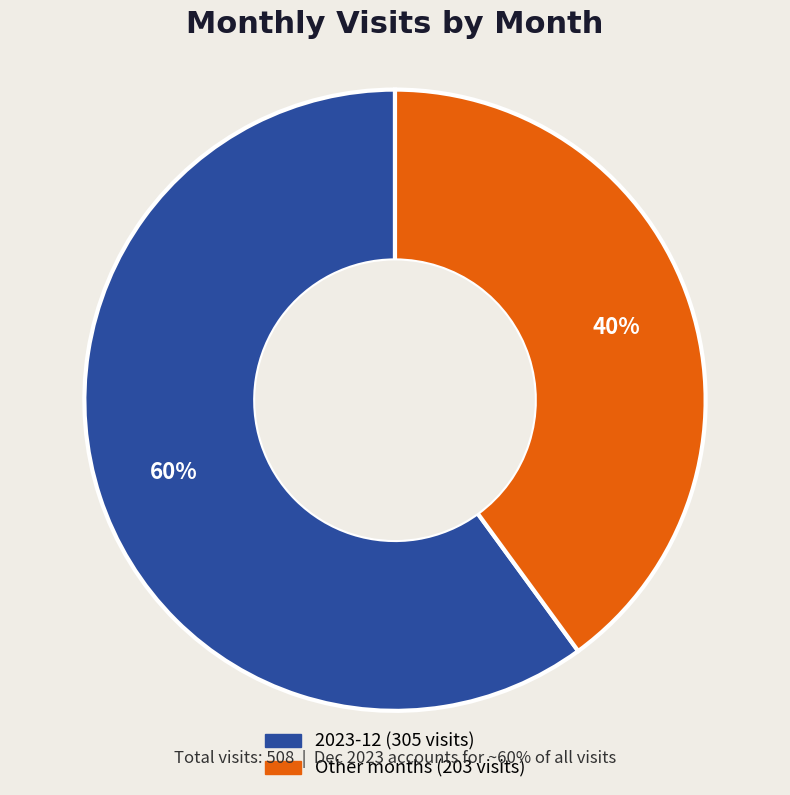

To the nearest percent, what is the difference between the largest and smallest slice percentages?

20%